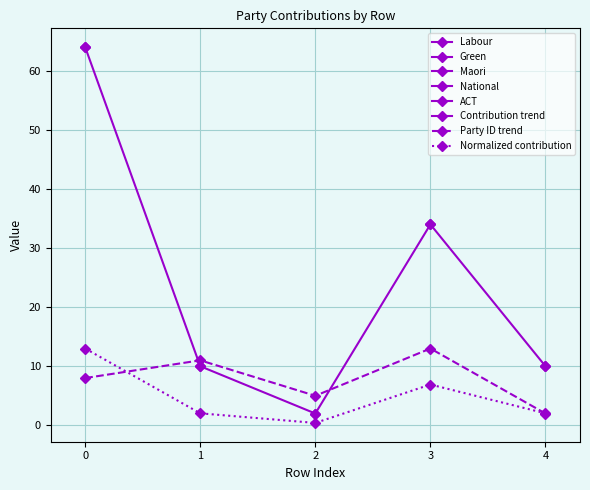

List the series in order of their overall mean, lowest first.

Normalized contribution, Party ID trend, Contribution trend